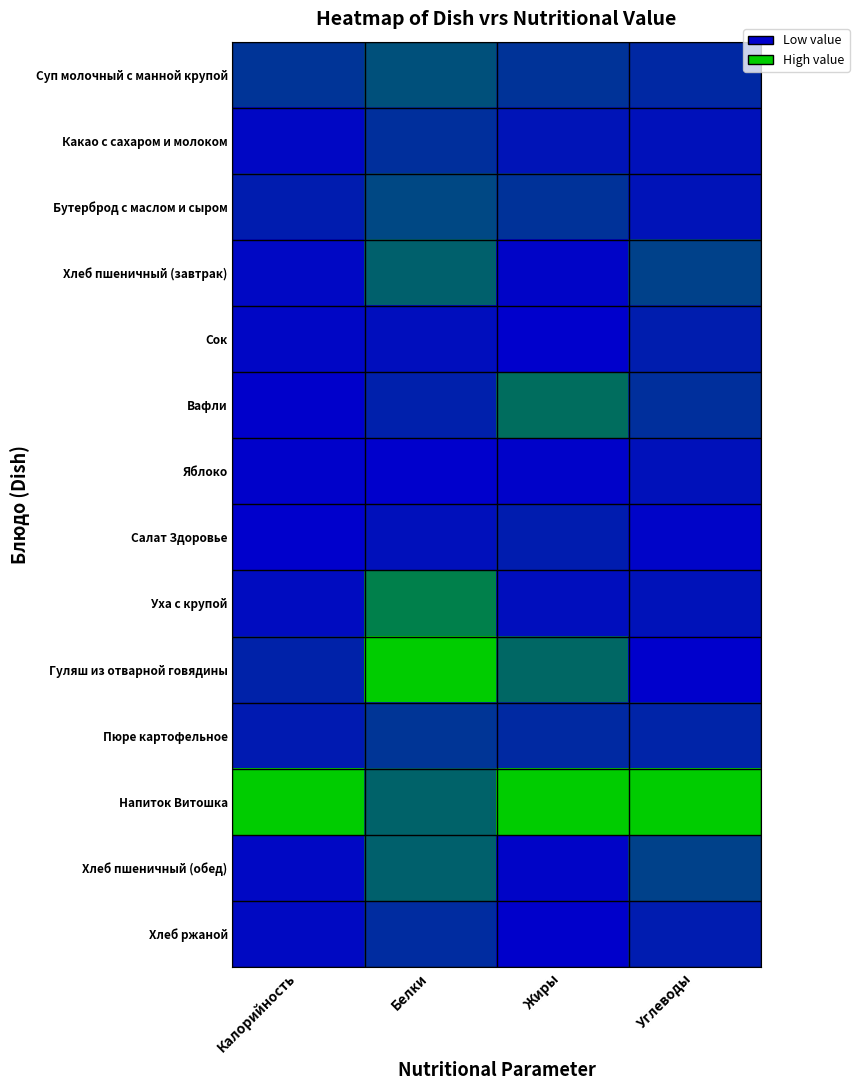

At Белки, list the series in order from largest to smallest.

Гуляш из отварной говядины, Уха с крупой, Напиток Витошка, Хлеб пшеничный (завтрак), Хлеб пшеничный (обед), Суп молочный с манной крупой, Бутерброд с маслом и сыром, Пюре картофельное, Какао с сахаром и молоком, Хлеб ржаной, Вафли, Салат Здоровье, Сок, Яблоко